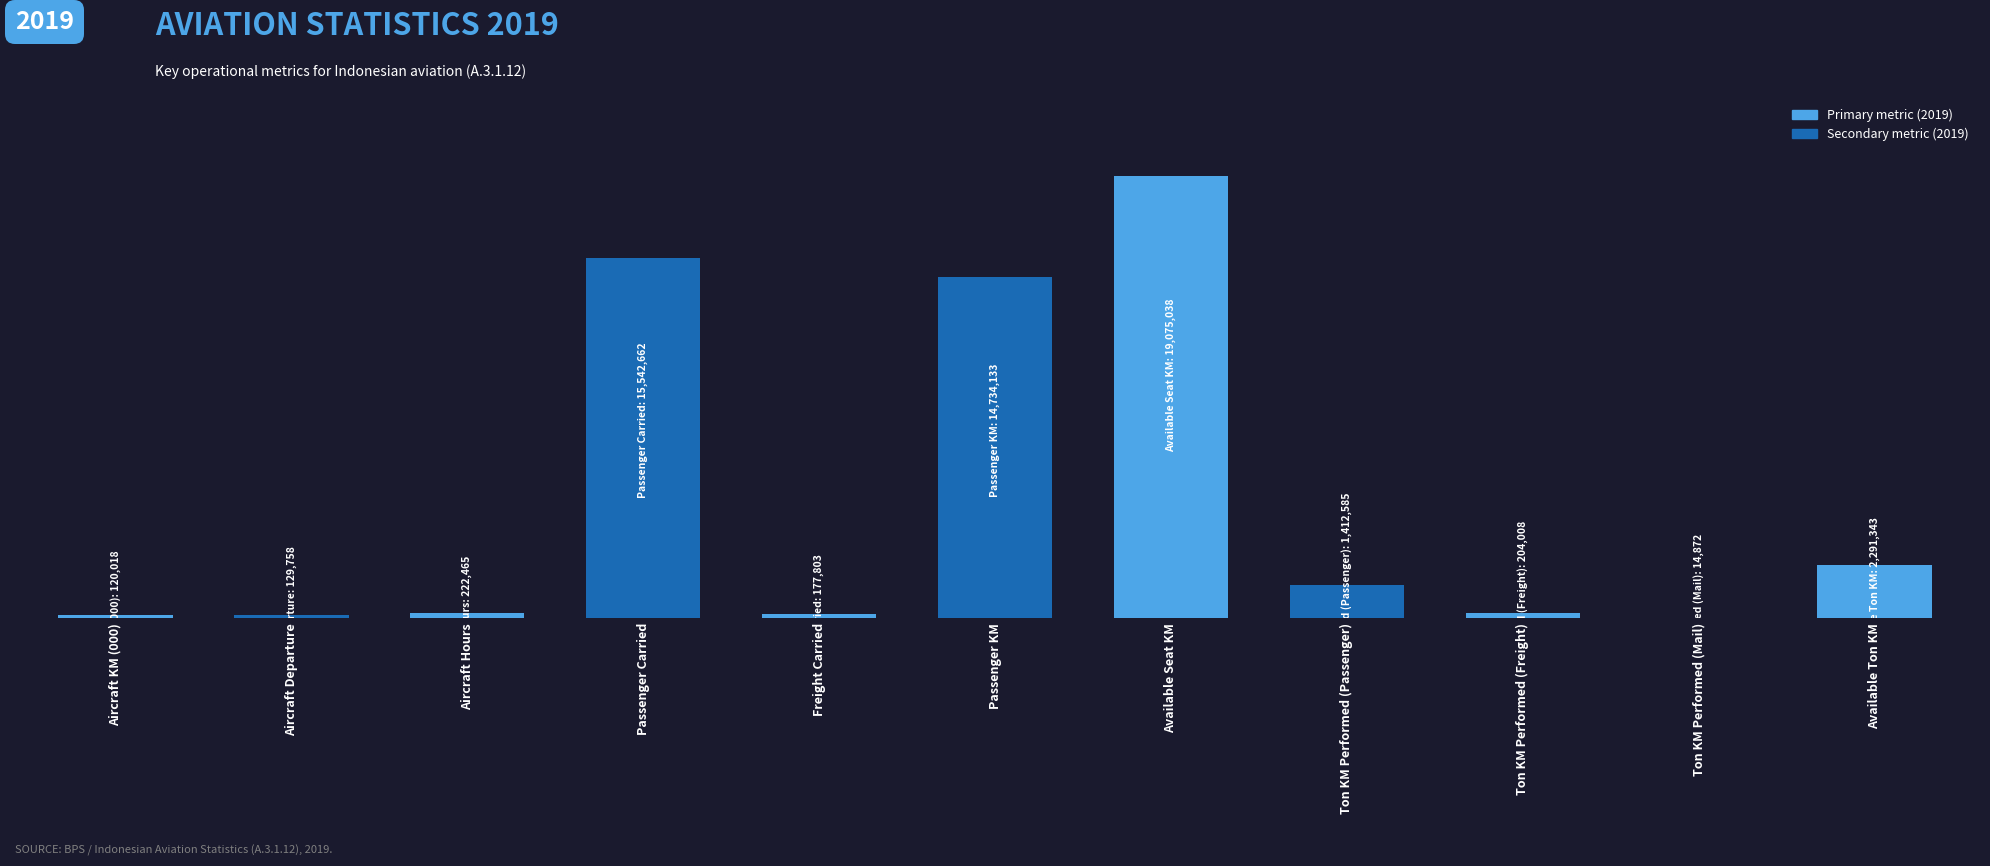

Are the bars horizontal?

No